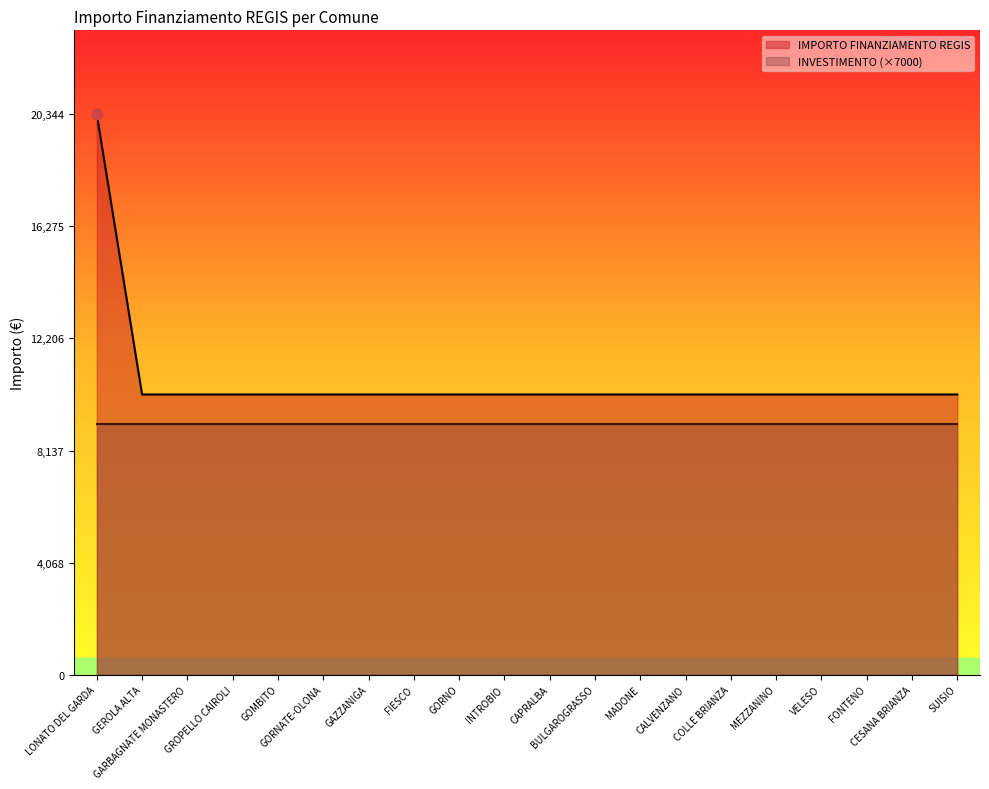

What is the ratio of the value at MEZZANINO to the value at GARBAGNATE MONASTERO?

1.0